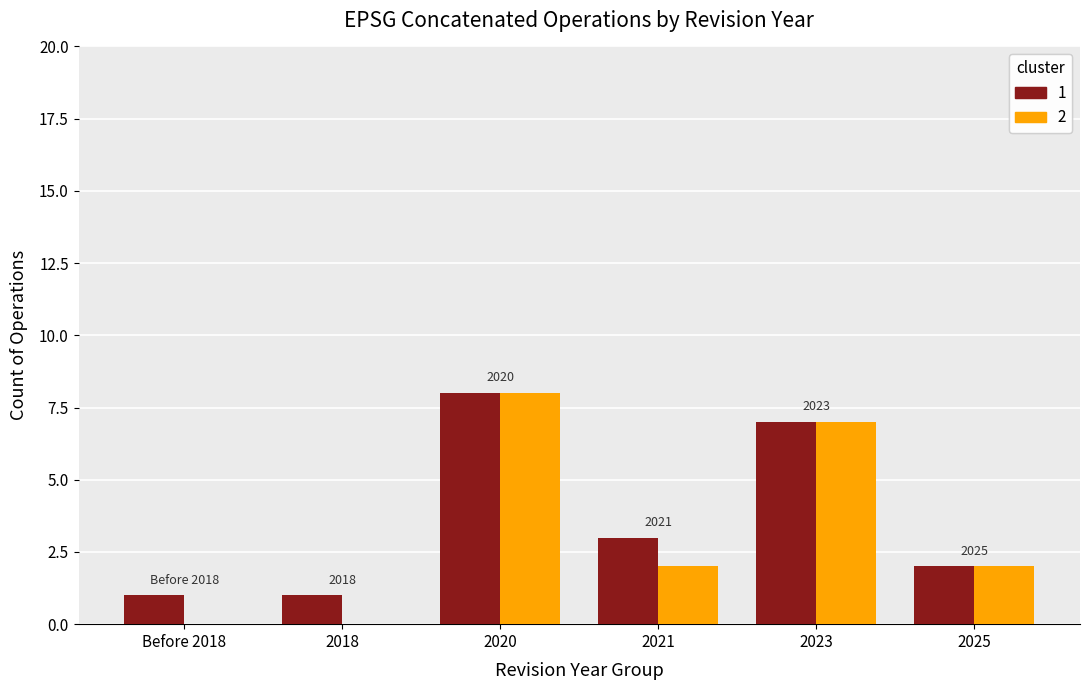

At which category is the sum across all series the highest?

2020